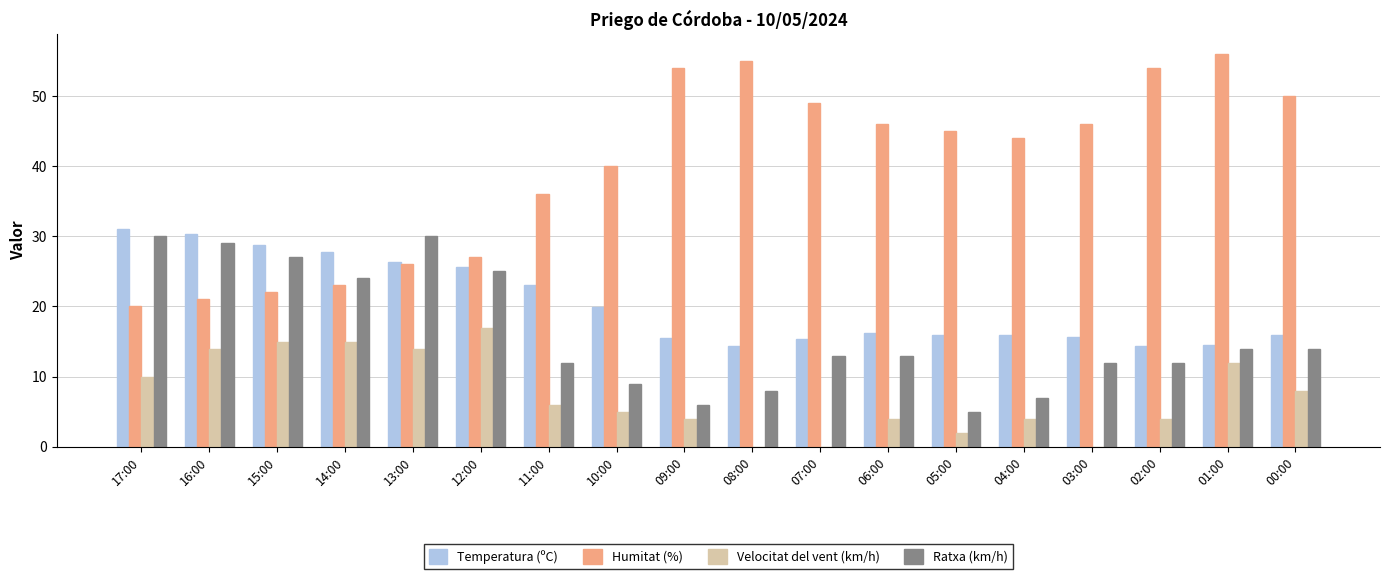

The Ratxa (km/h) series shows 7.0 at 04:00. True or false?

True